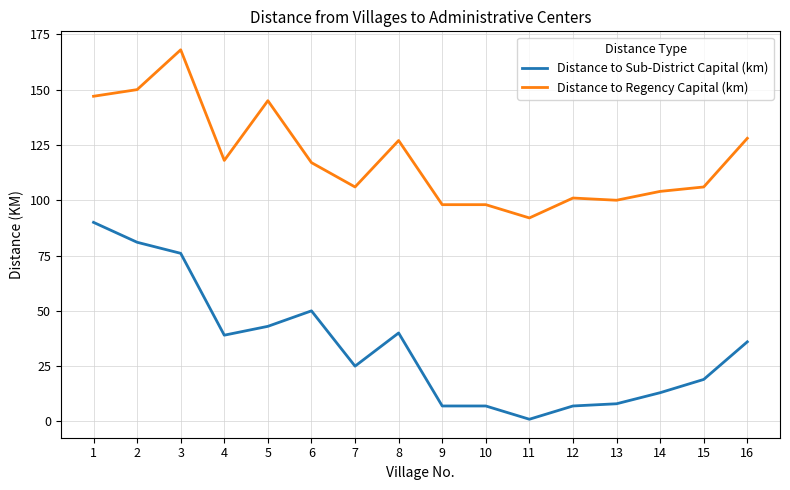

List the series in order of their peak value, highest first.

Distance to Regency Capital (km), Distance to Sub-District Capital (km)